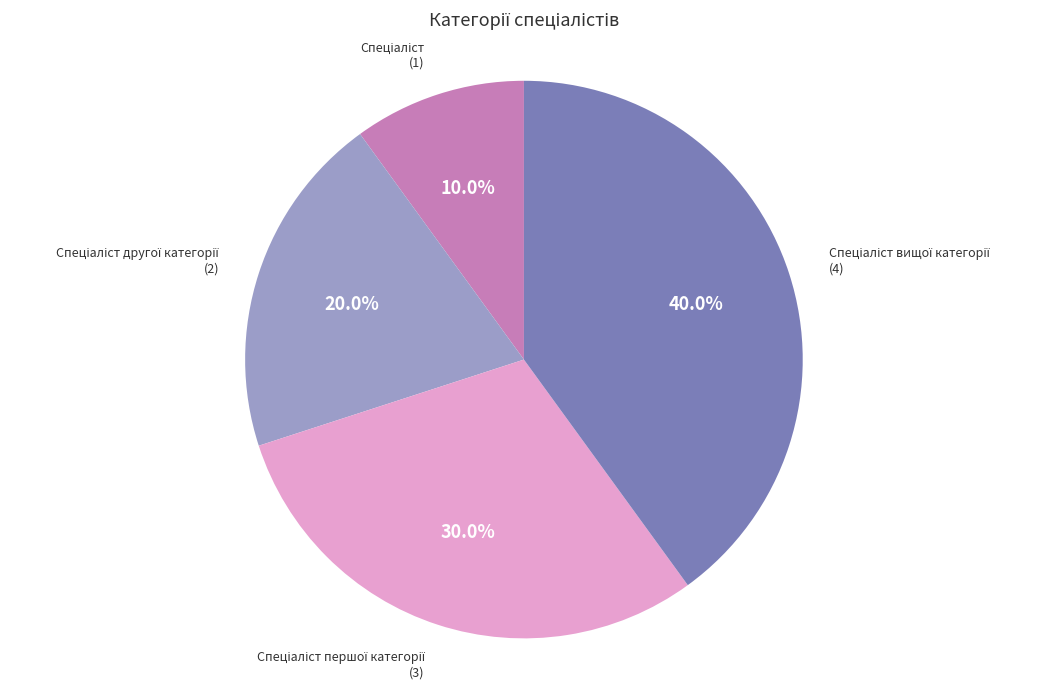

Is there any slice that represents more than half of the pie?

No